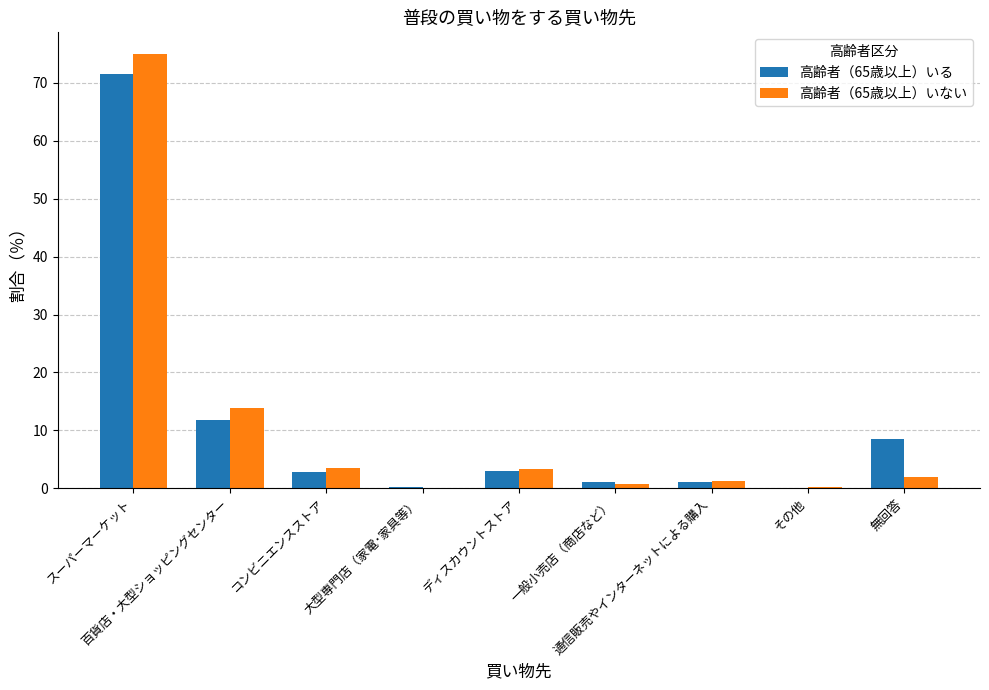

How many data points does each series have?

9